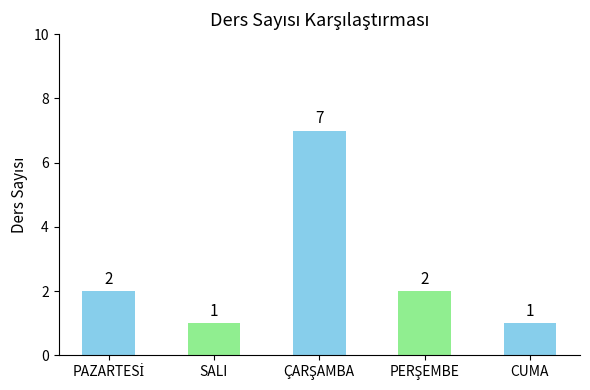

What is the maximum value shown in the chart?

7